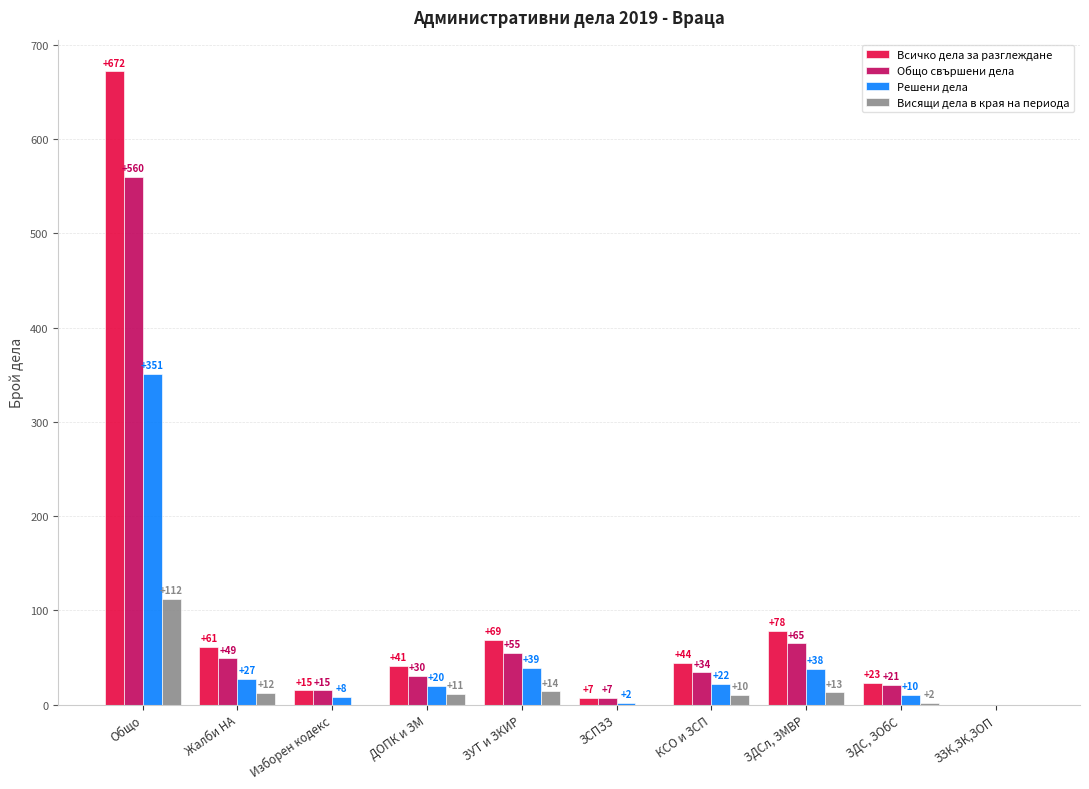

True or false: Общо свършени дела has a value of 98 at ЗУТ и ЗКИР.

False